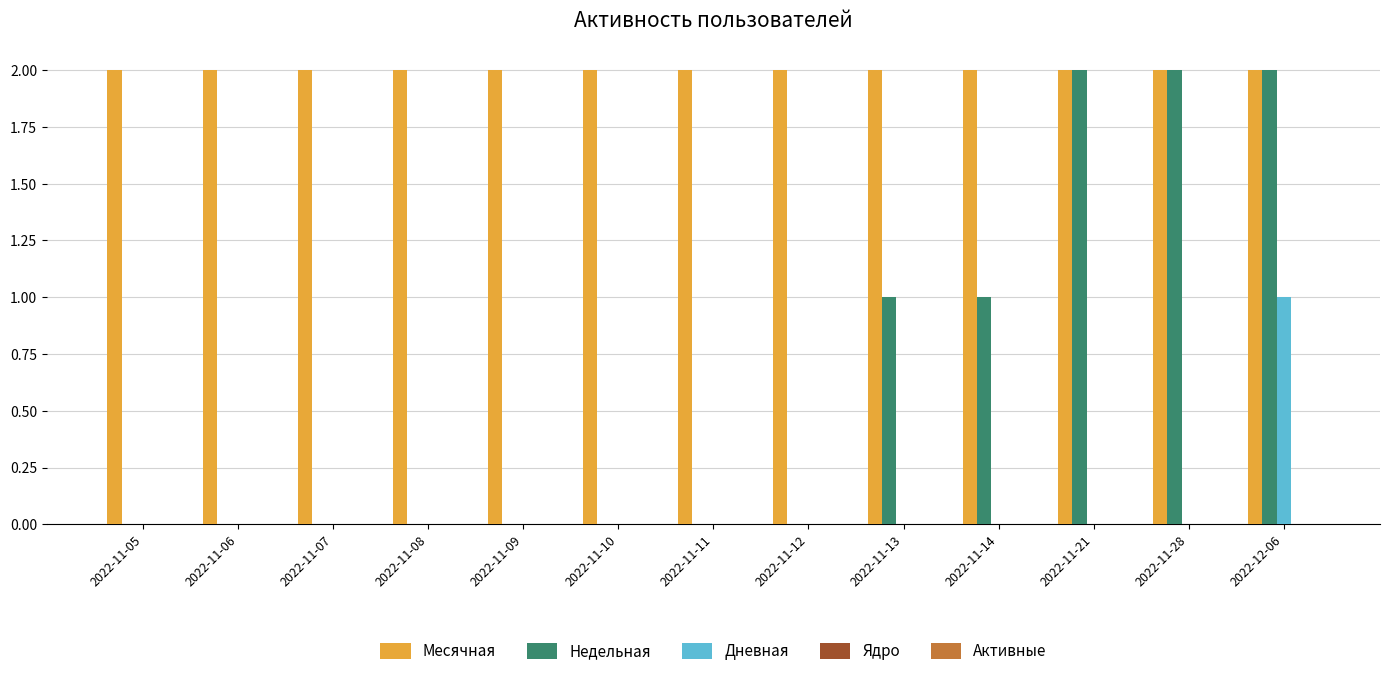

Between 2022-11-07 and 2022-11-28, which series saw the biggest shift?

Недельная